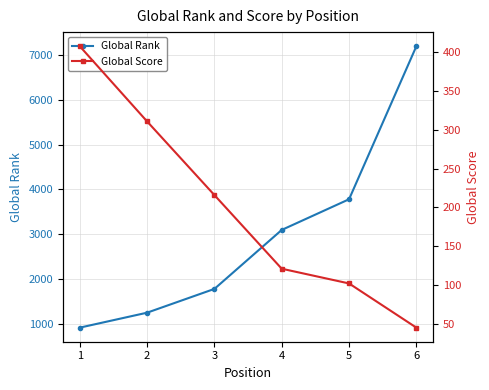

True or false: Global Rank and Global Score intersect in this chart.

False